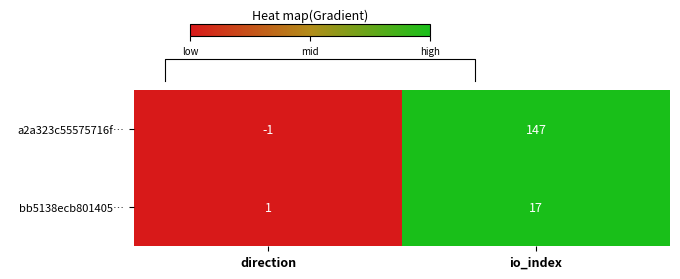

What is the maximum value for bb5138ecb801405…?

17